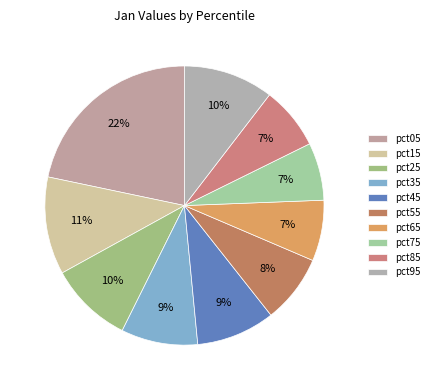

To the nearest percent, what portion does pct45 represent?

9%